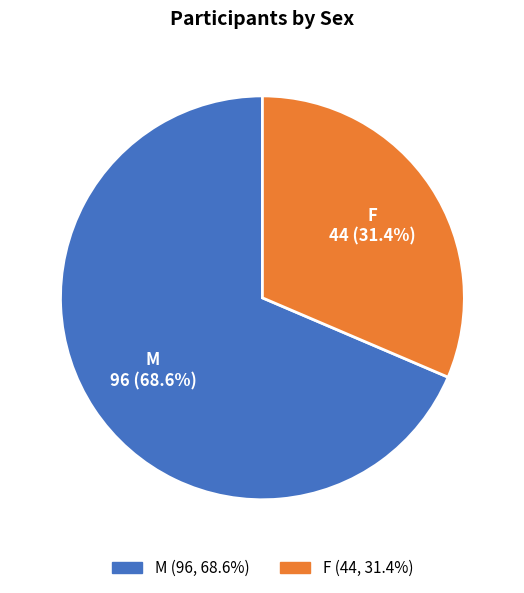

What percentage do F and M together represent?

100.0%